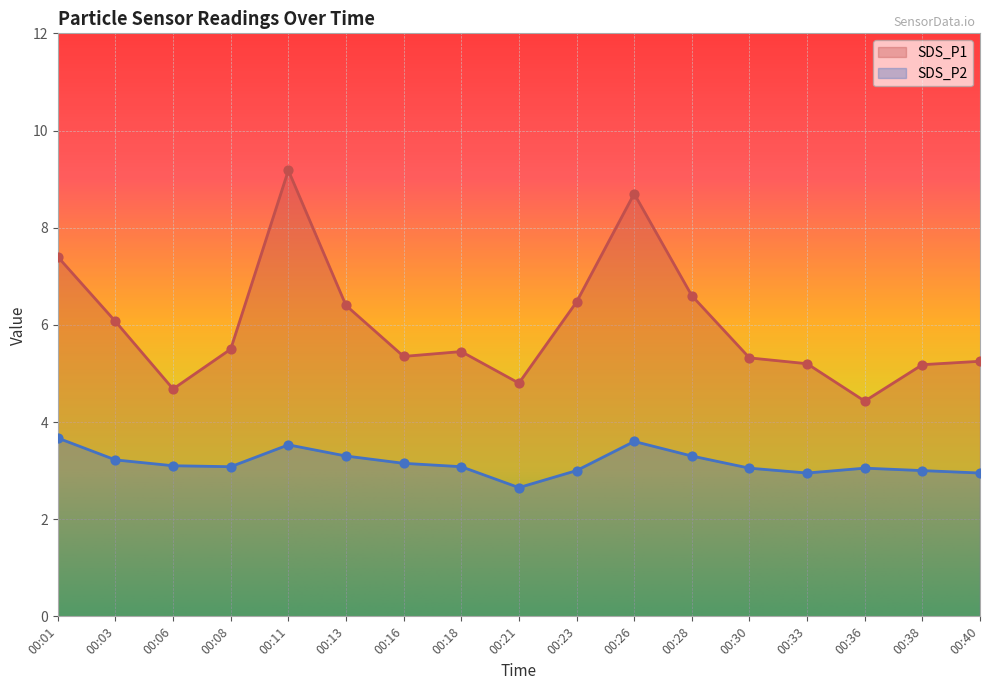

Which series contains the highest Y value?

SDS_P1